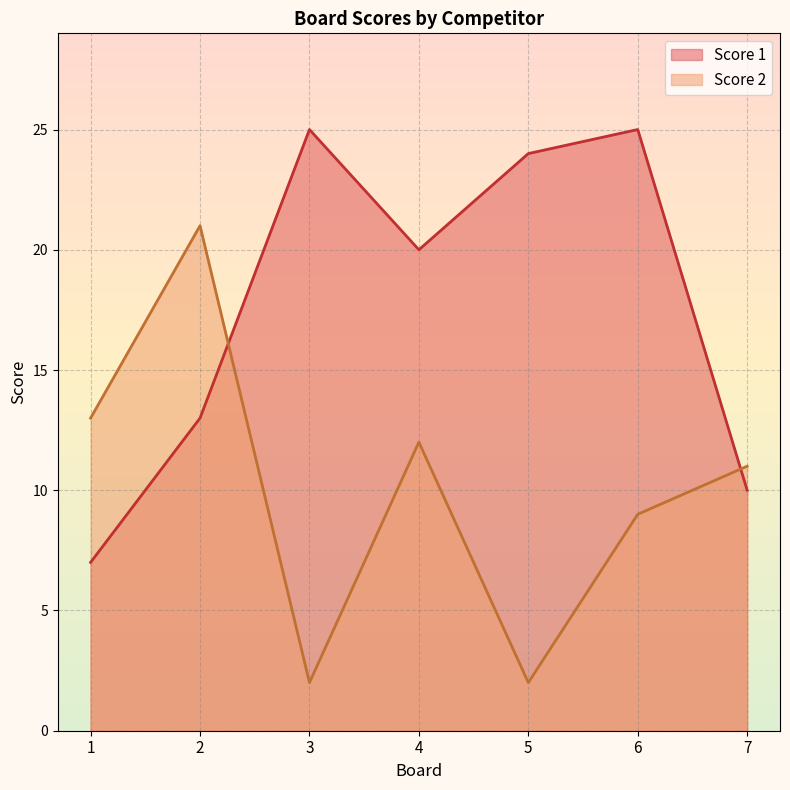

Where do Score 2 and Score 1 first cross each other?

2 and 3